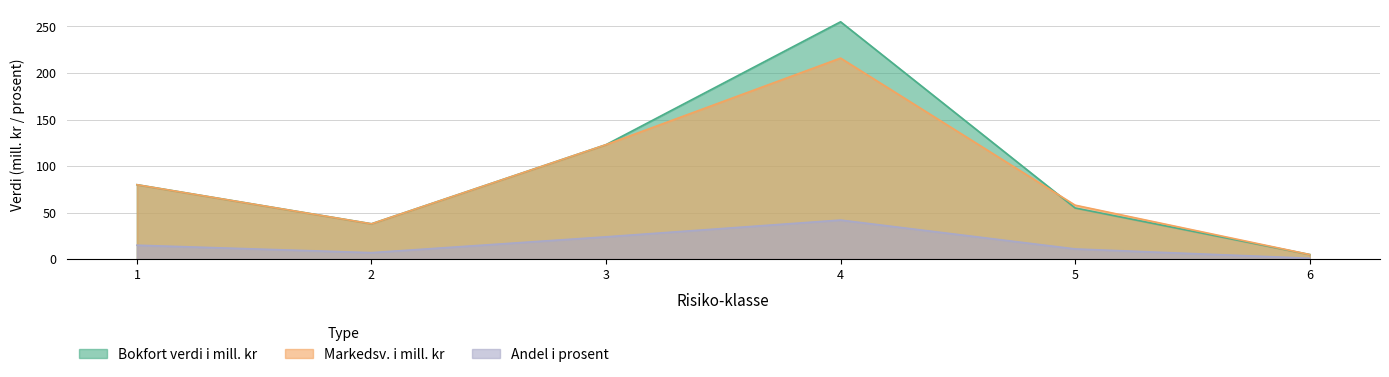

True or false: Bokfort verdi i mill. kr and Andel i prosent cross at least once.

False